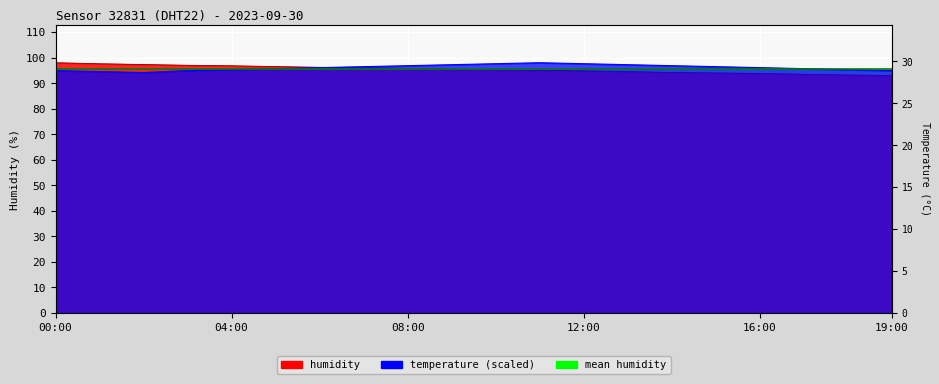

Which category has the highest value in the humidity series?

00:00